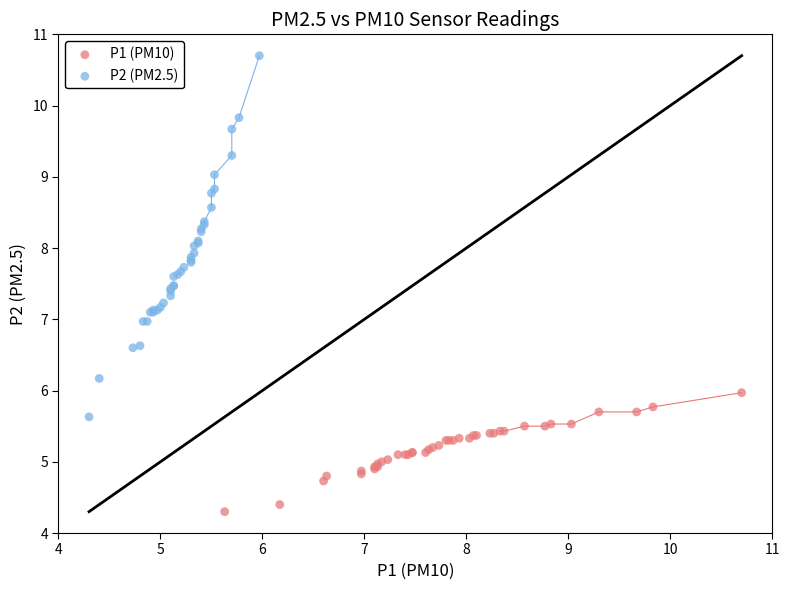

Which series reaches the maximum Y coordinate?

P2 (PM2.5)